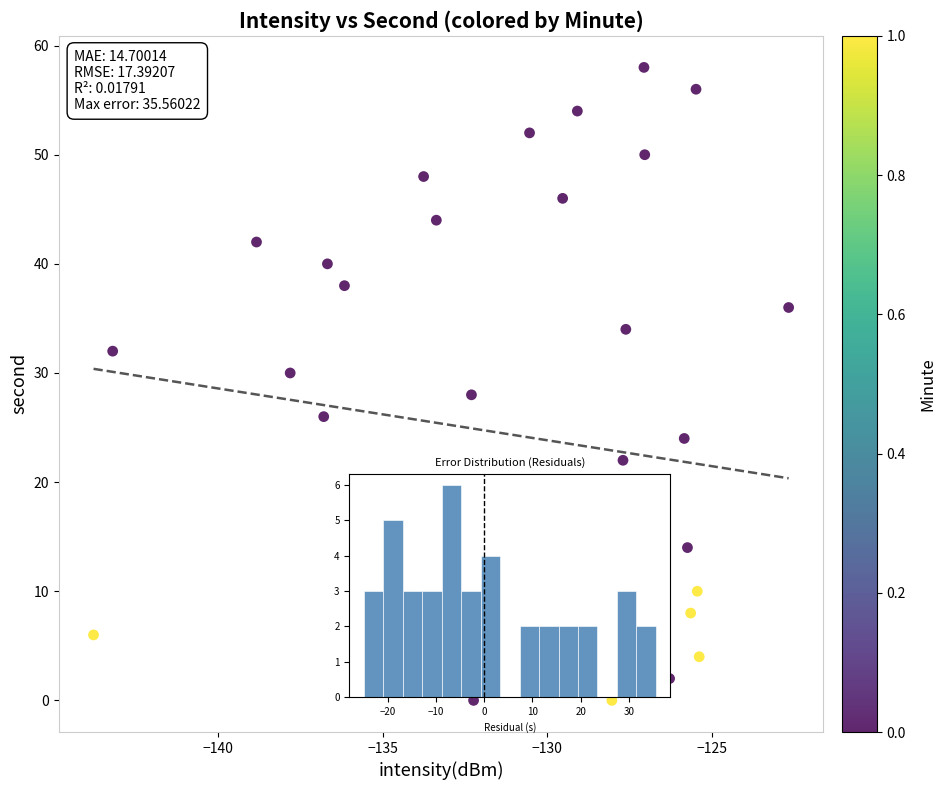

What is the range of Y values (max minus min)?

58